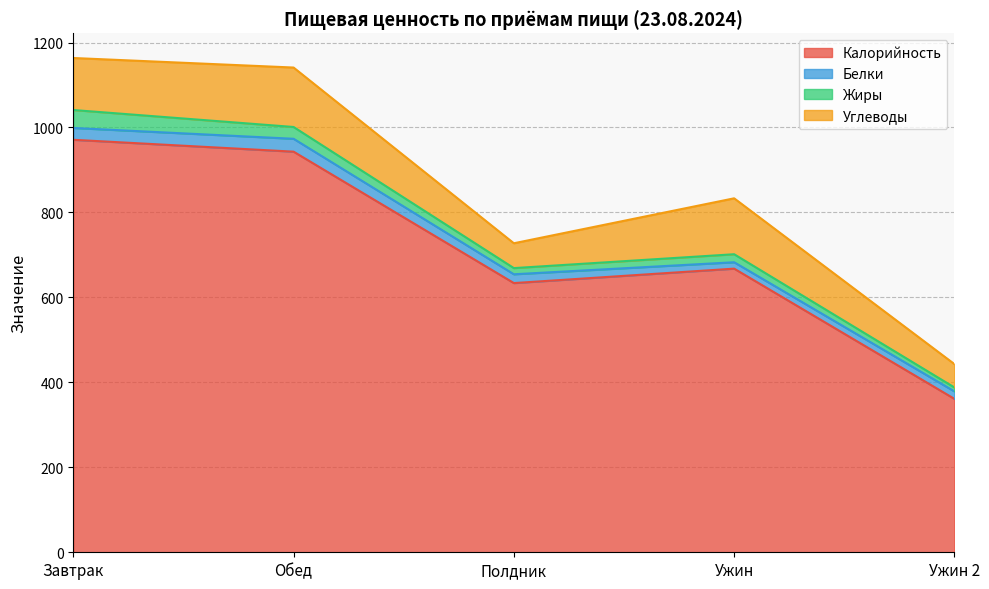

What is the difference between the second highest and second lowest values in the Калорийность series?

309.4